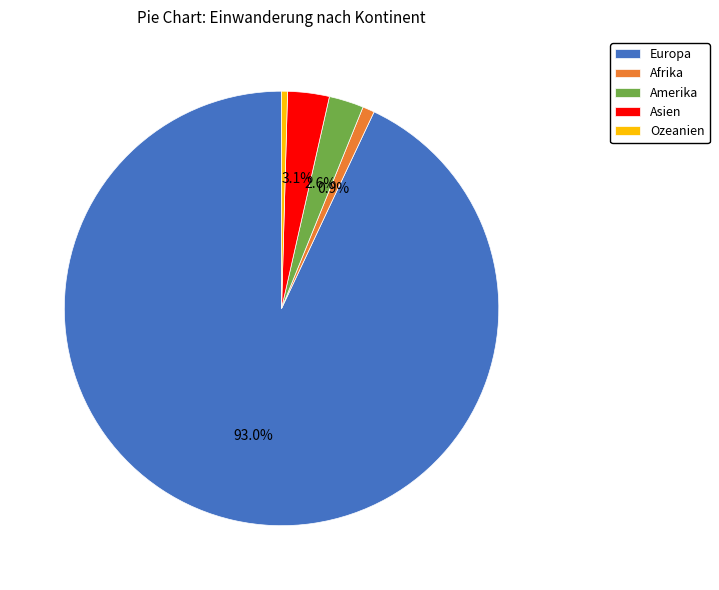

Is there a majority slice in this chart?

Yes